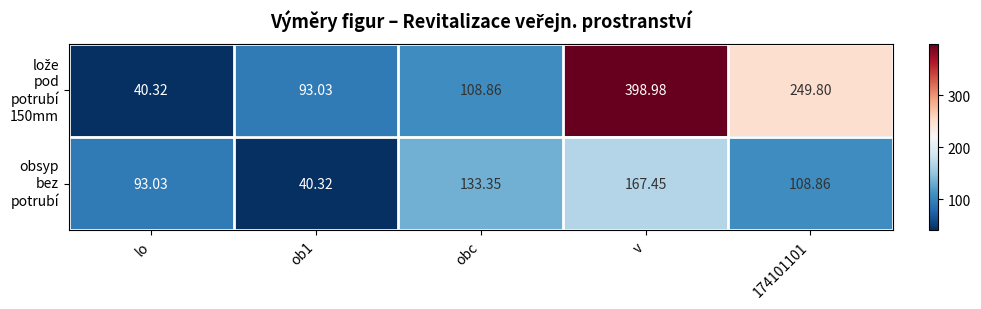

At which category is the sum across all series the highest?

v